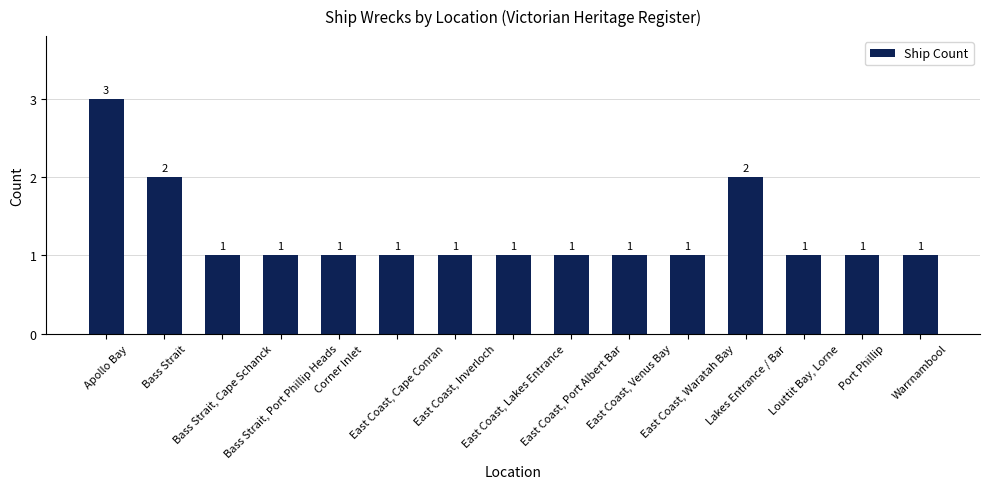

What is the average value?

1